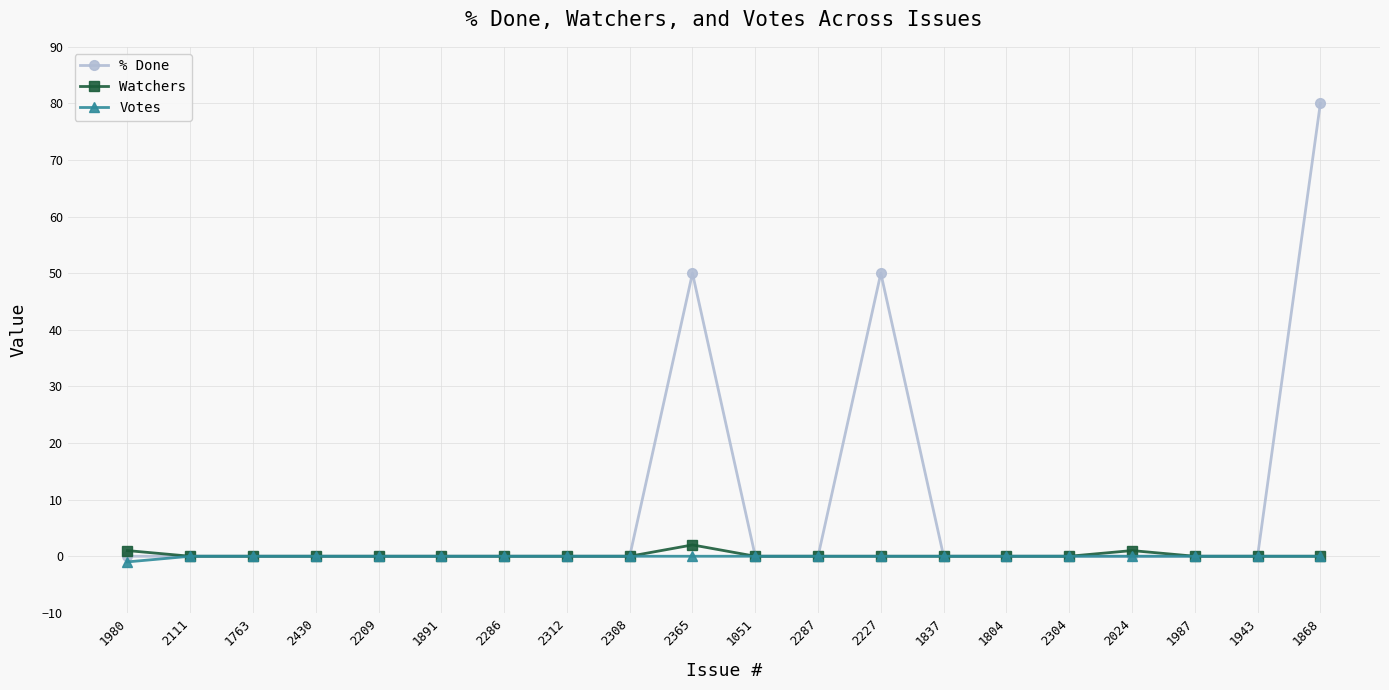

True or false: Votes has a value of 0 at 1891.

True